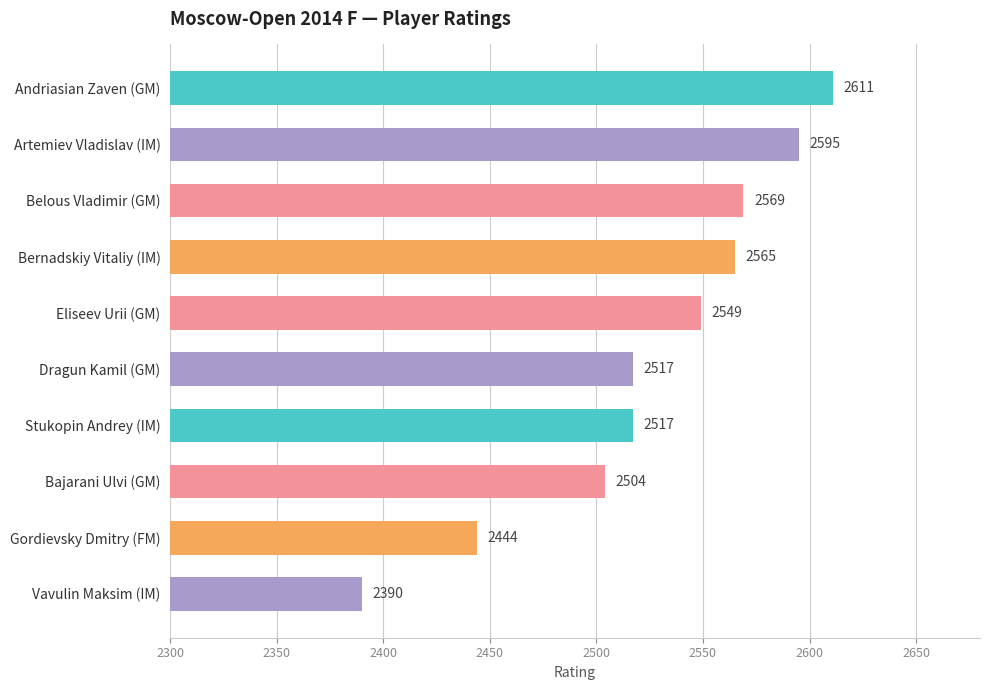

What is the value of the 8th bar from the top?

2504